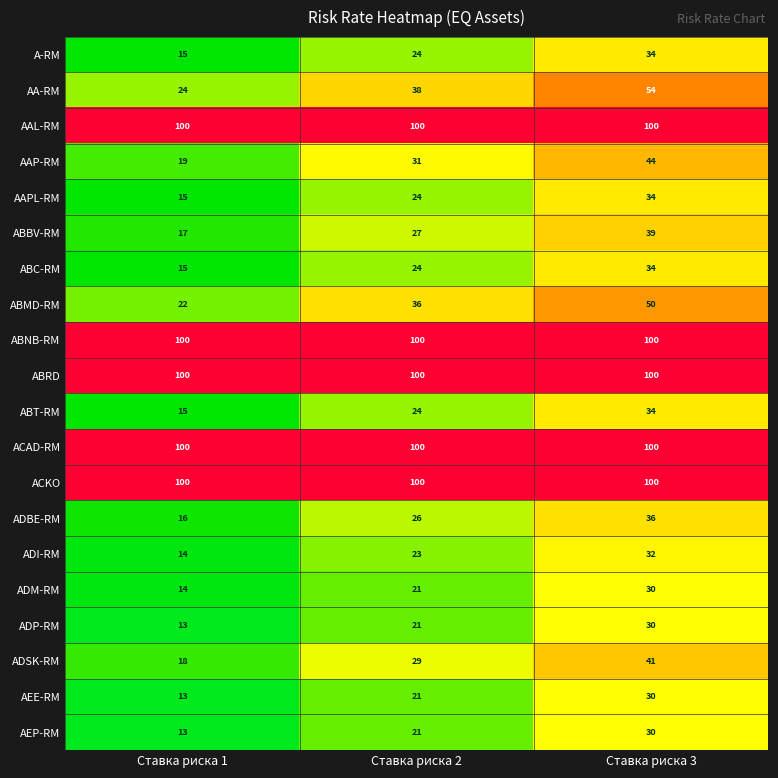

Rank the categories by AEP-RM value from lowest to highest.

Ставка риска 1, Ставка риска 2, Ставка риска 3